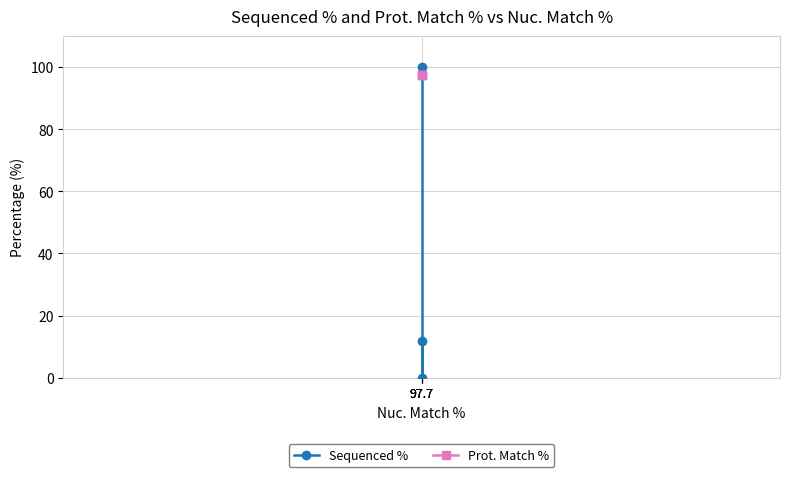

What is the sum of the Prot. Match % values at 97.7 and 97.7?

195.2